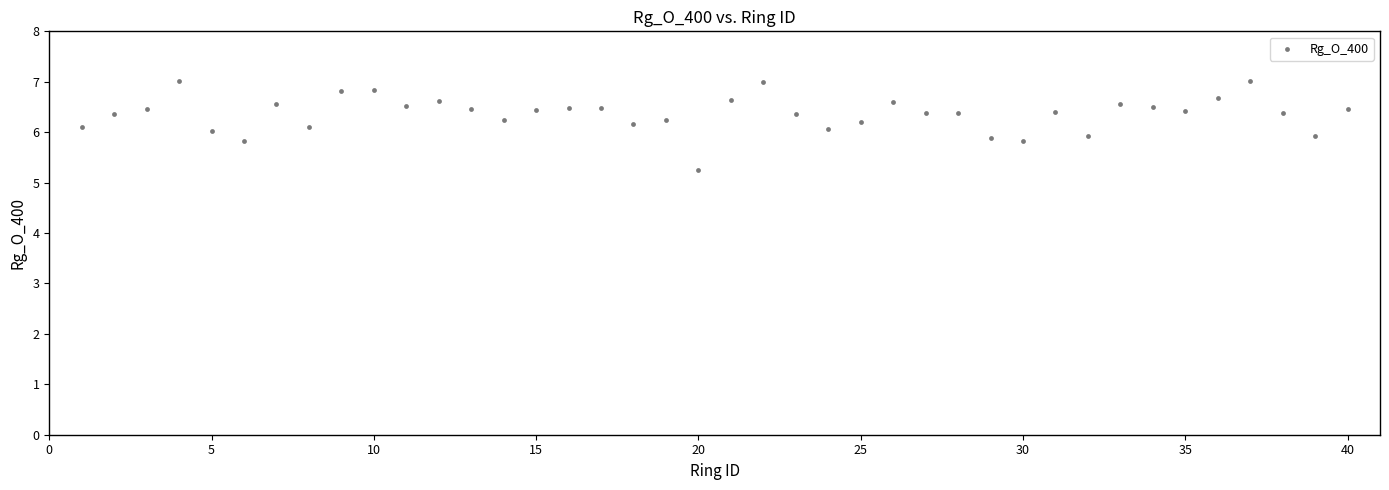

What is the range of Y values (max minus min)?

1.8